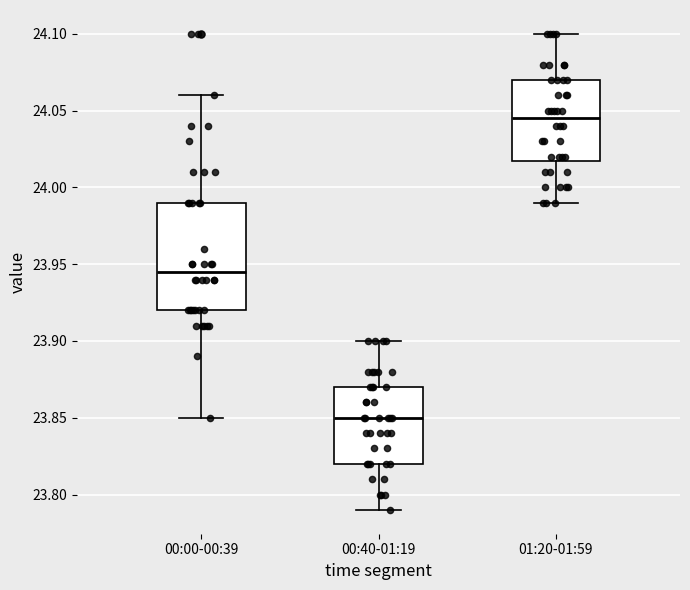

Which box is the tallest, from its lower edge to its upper edge?

00:00-00:39